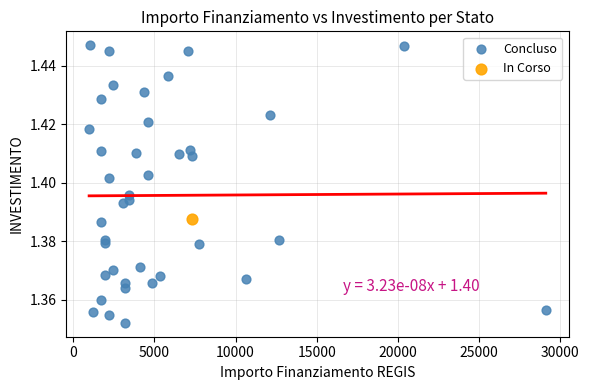

What are all the series names shown in the legend?

Concluso, In Corso